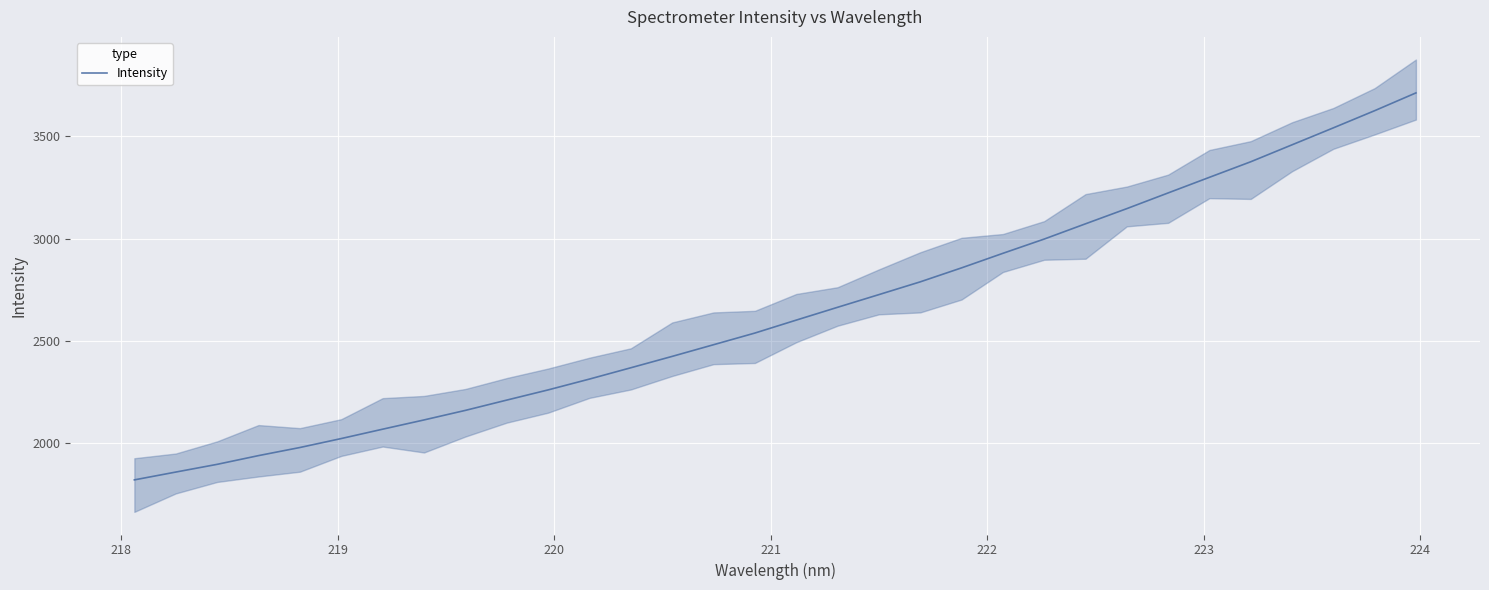

What is the highest value of the Intensity series?

3711.4